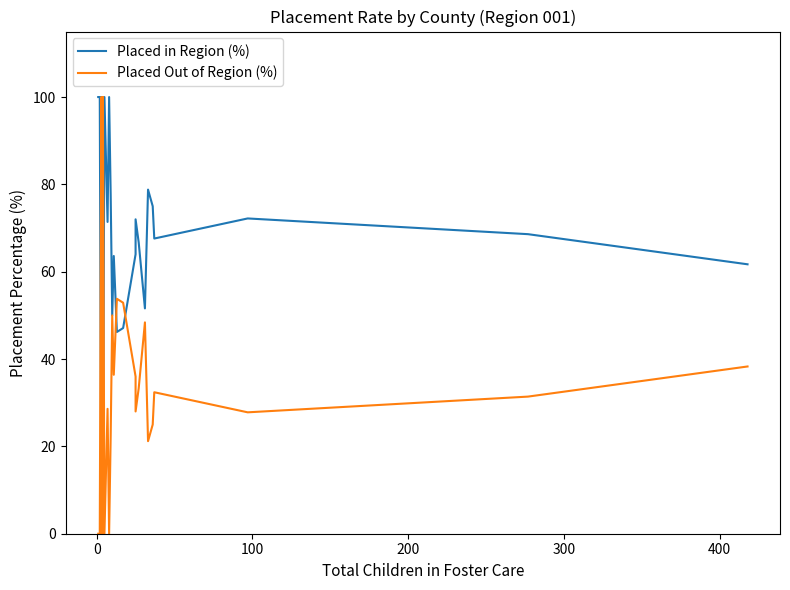

Which series has the largest total across all categories?

Placed in Region (%)